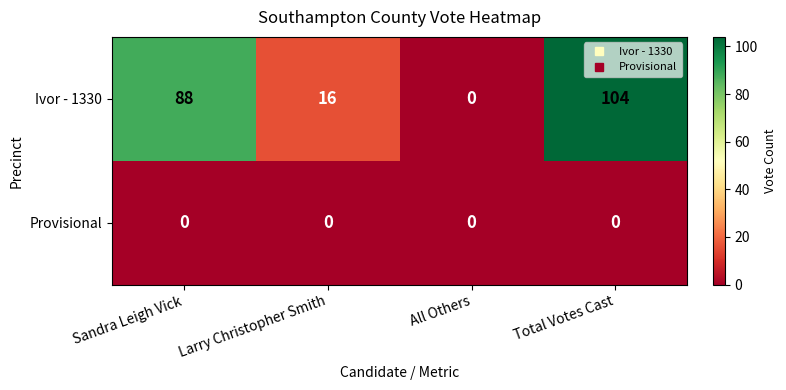

What is the total value across all series at Larry Christopher Smith?

16